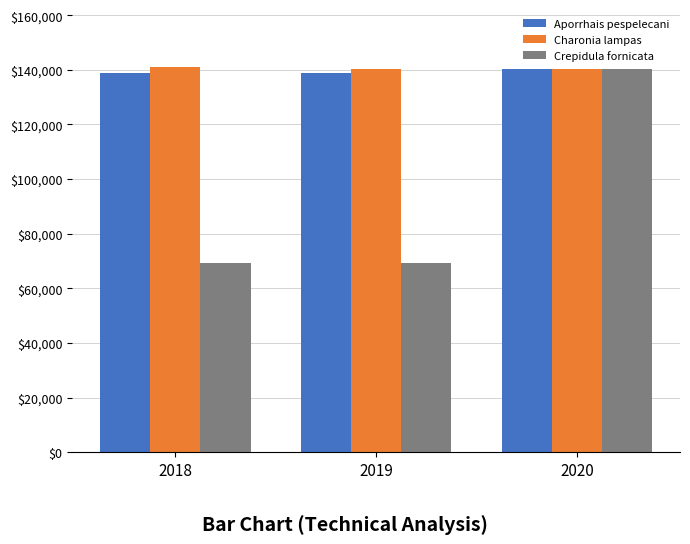

What is the highest value of the Charonia lampas series?

141101